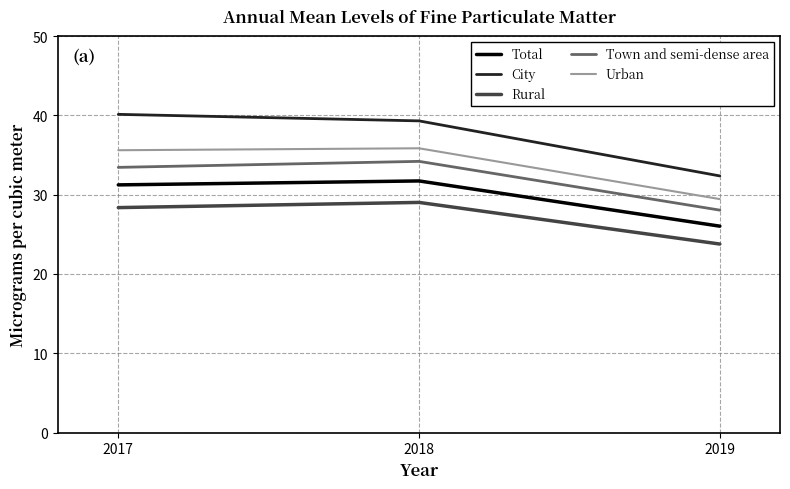

What is the maximum value for Town and semi-dense area?

34.2